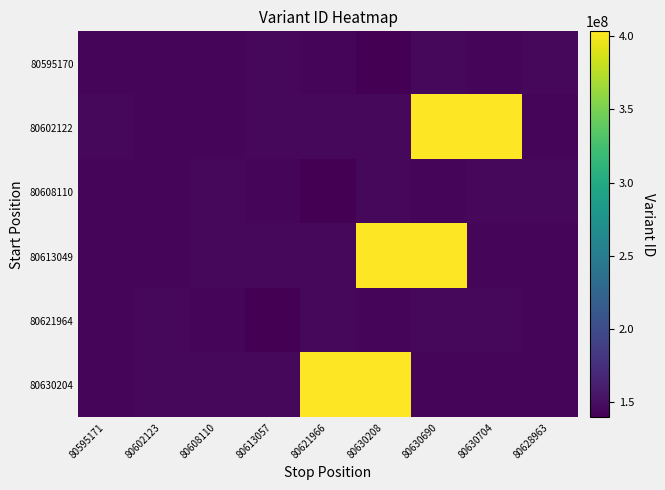

How many categories are shown in the chart?

9